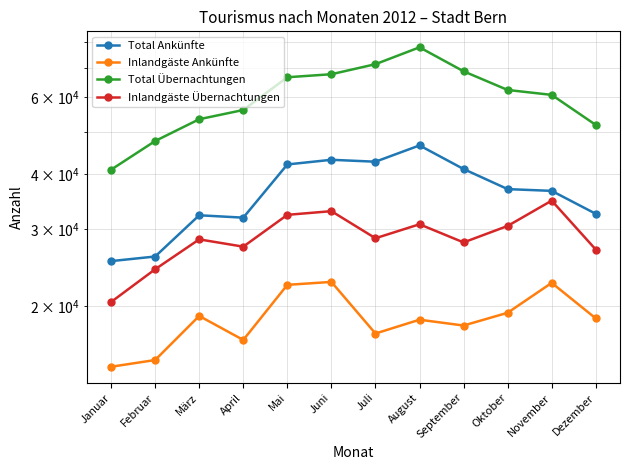

What position from the right is September?

4